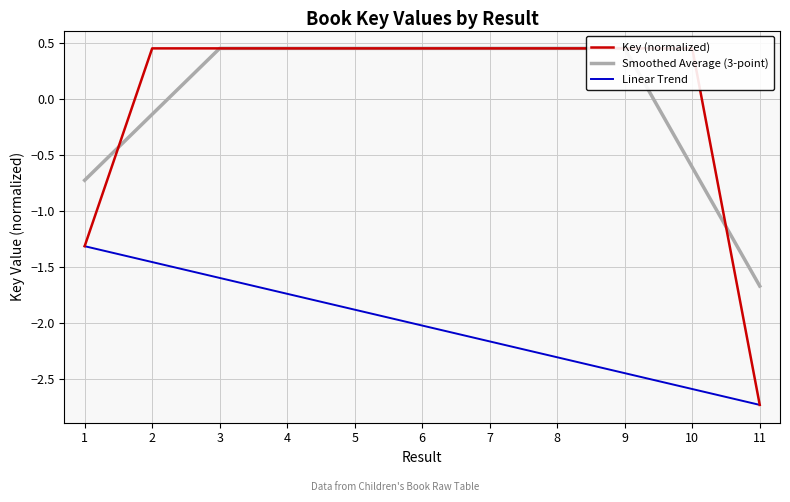

Which series changed the most between 9 and 11?

Key (normalized)